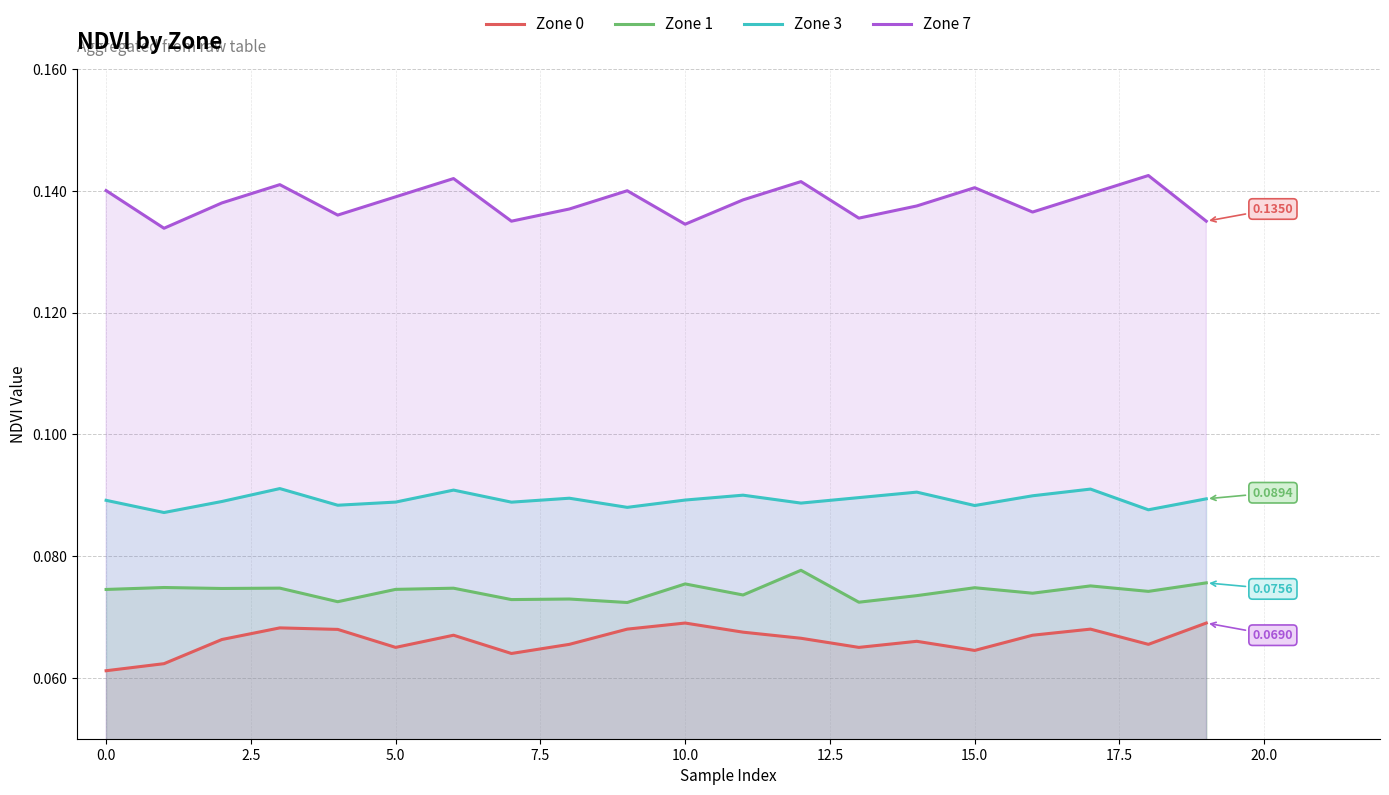

List the series in order of their peak value, lowest first.

Zone 0, Zone 1, Zone 3, Zone 7